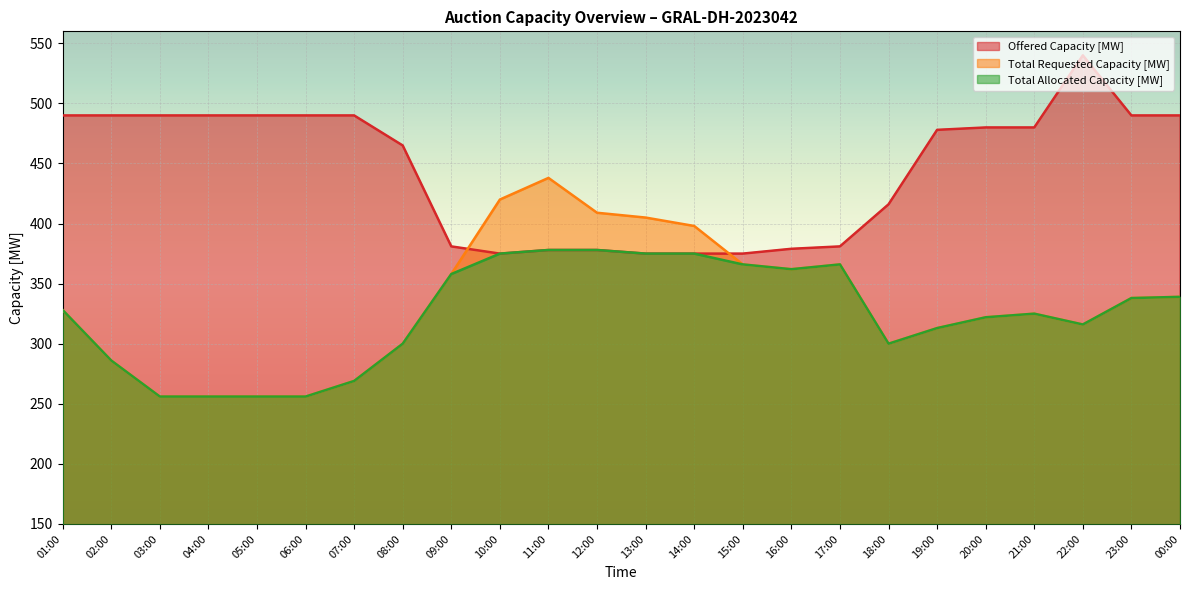

What is the difference between the highest and lowest values at 02:00?

204